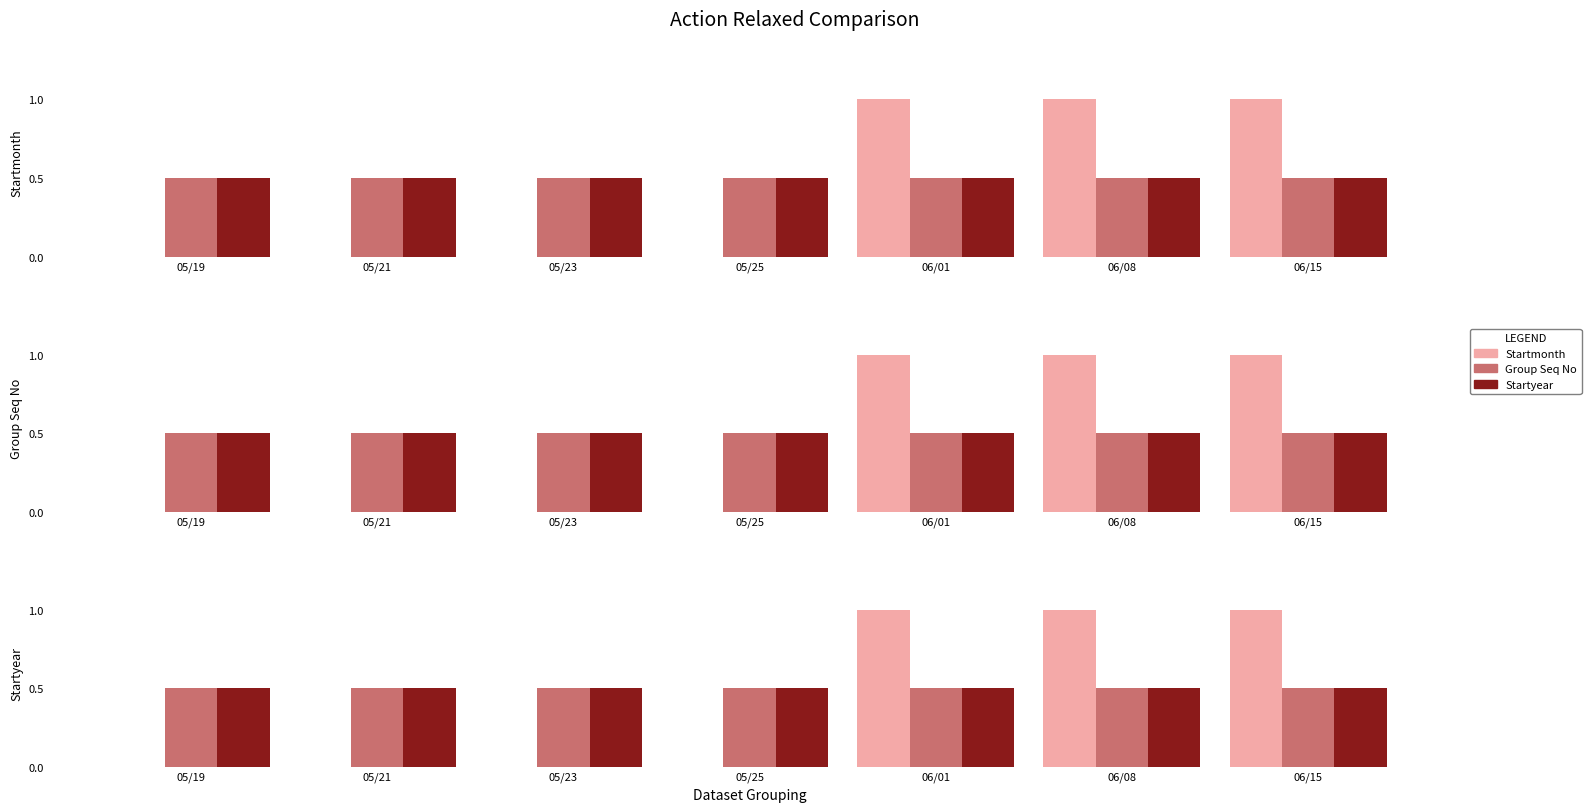

How many data points in Startmonth are above 0?

3